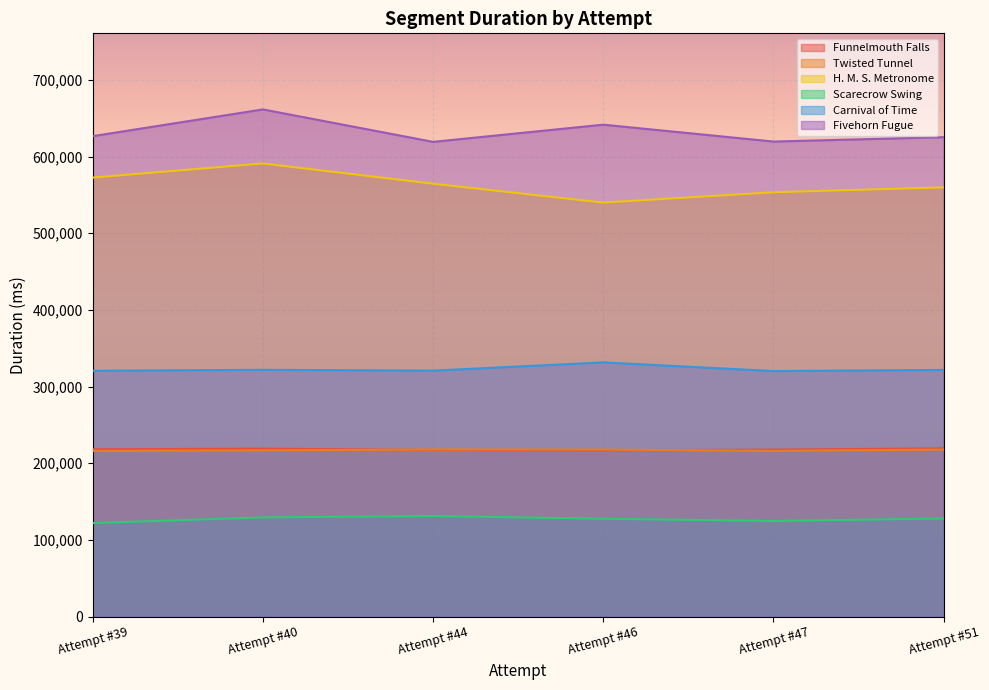

How many lines are shown in the chart?

6